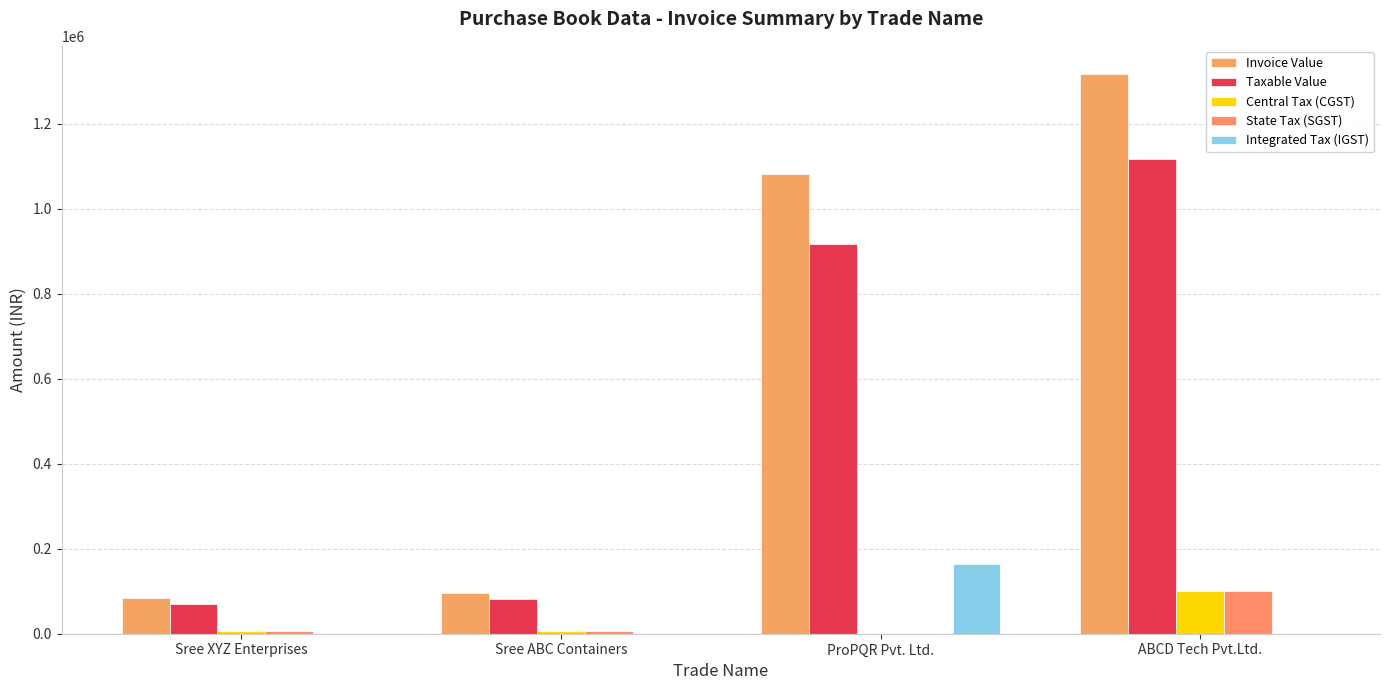

What is the maximum value shown in the chart?

1316880